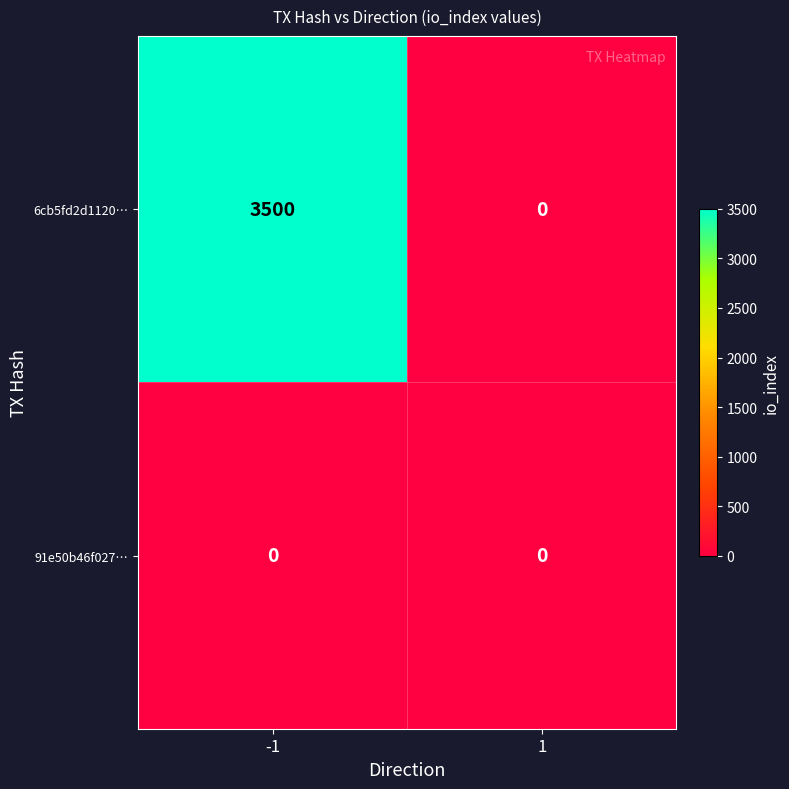

Is the value of 91e50b46f027… at -1 greater than the value of 6cb5fd2d1120… at -1?

No